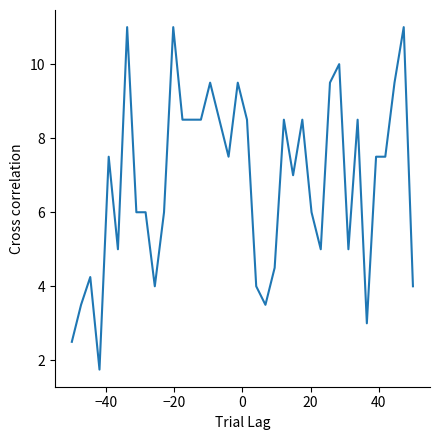

What is the greatest value displayed?

11.0